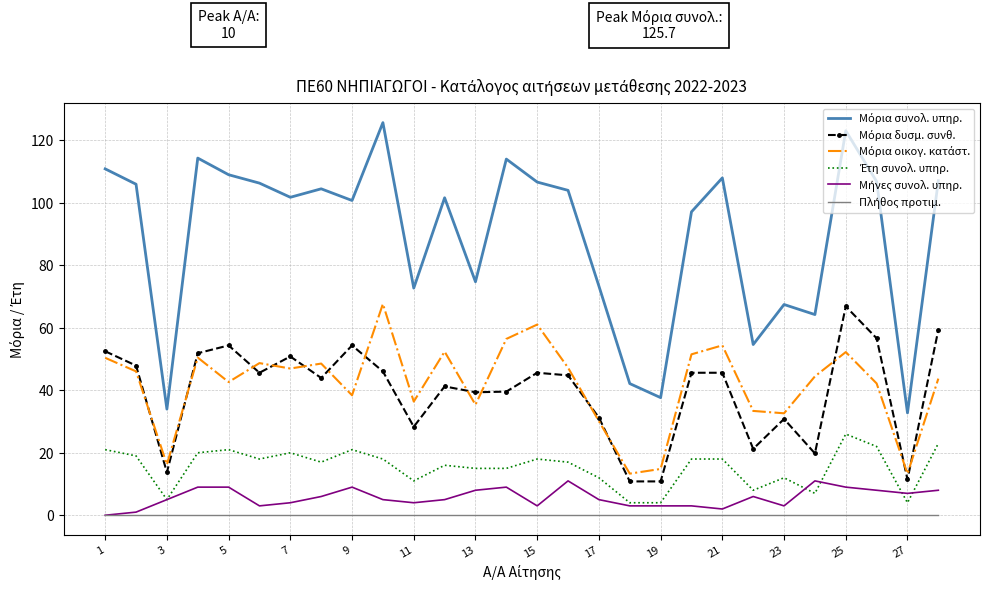

What is the maximum value shown in the chart?

125.7